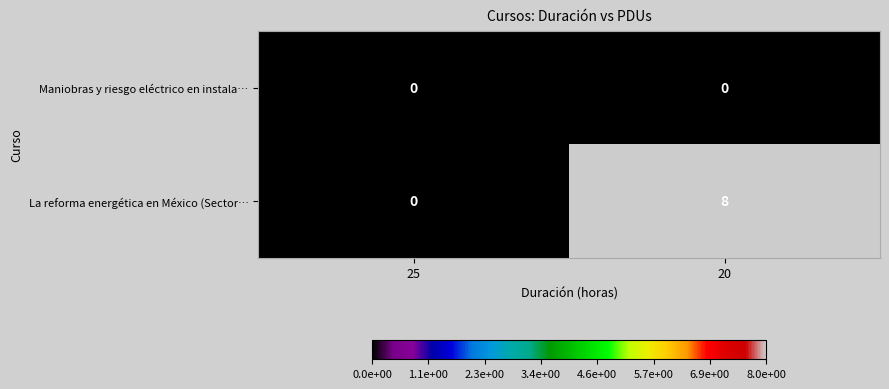

Reading left to right, list all the values displayed in this chart.

Maniobras y riesgo eléctrico en instala…: 25=0	20=0
La reforma energética en México (Sector…: 25=0	20=8